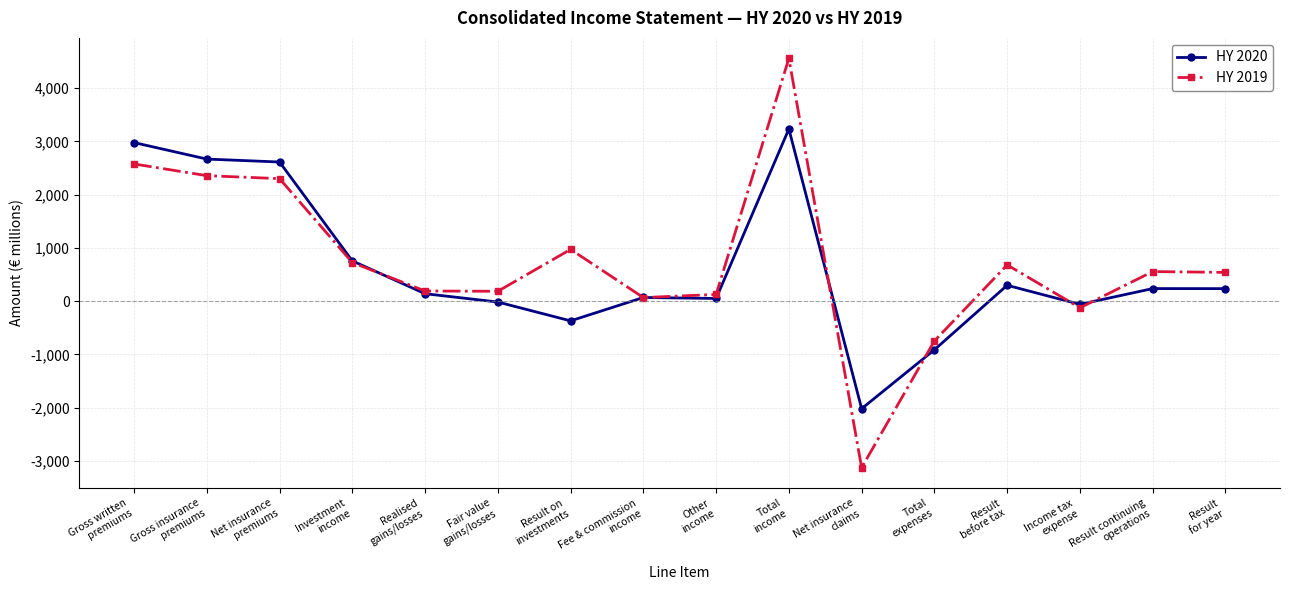

At which category does the chart reach its peak across all series?

Total
income